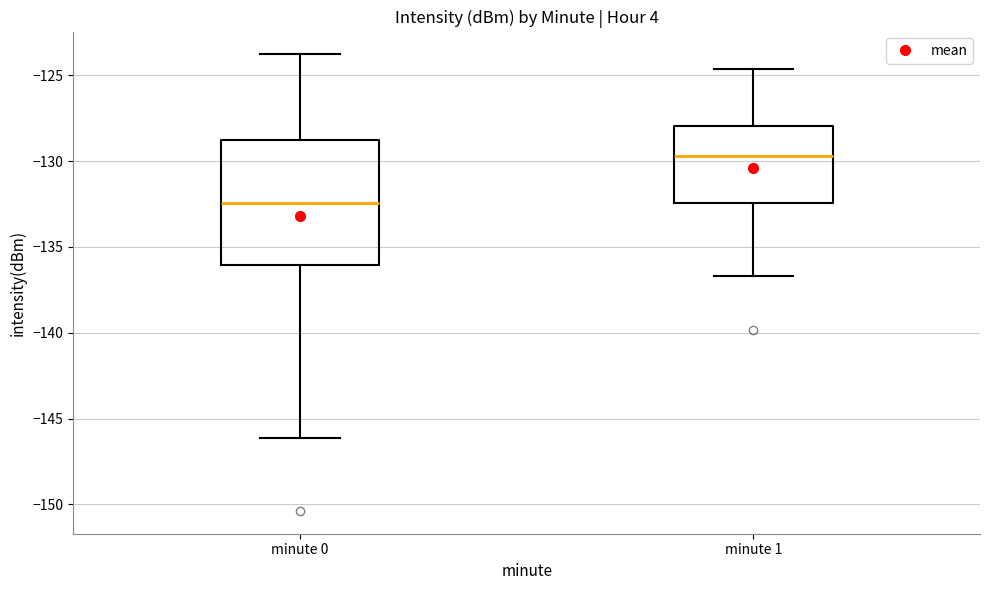

Where does the median line of the box for minute 1 sit on the y-axis? The values are not printed on the chart, so give them approximately, as read against the axis.

-129.5